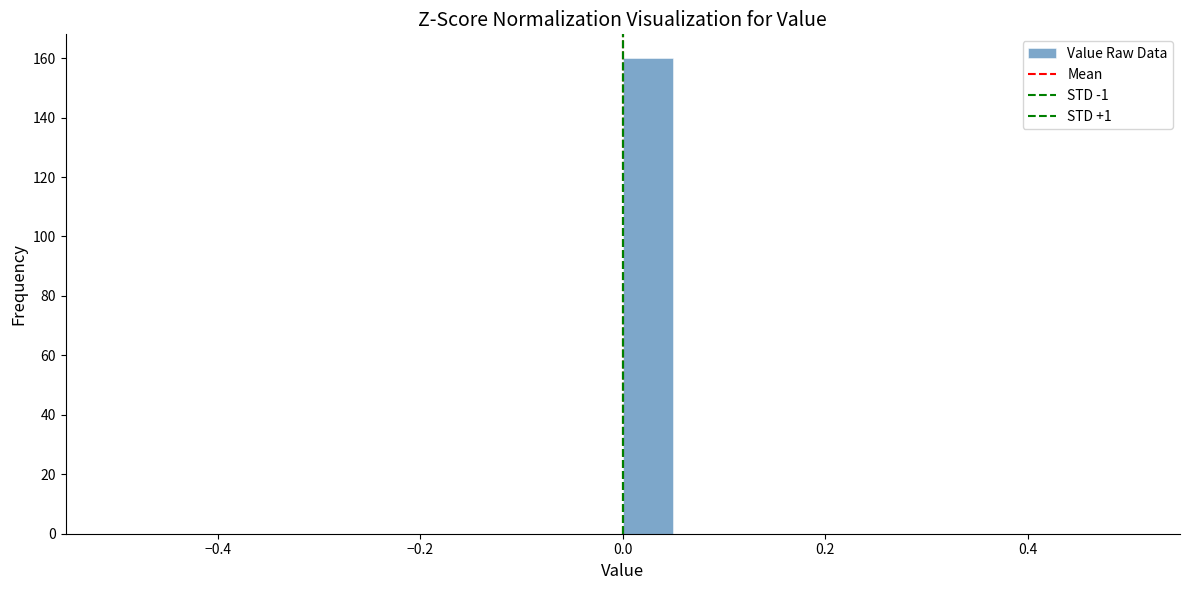

Around what value on the x-axis is the tallest bar? Give the approximate position of its centre, as read against the axis.

0.02